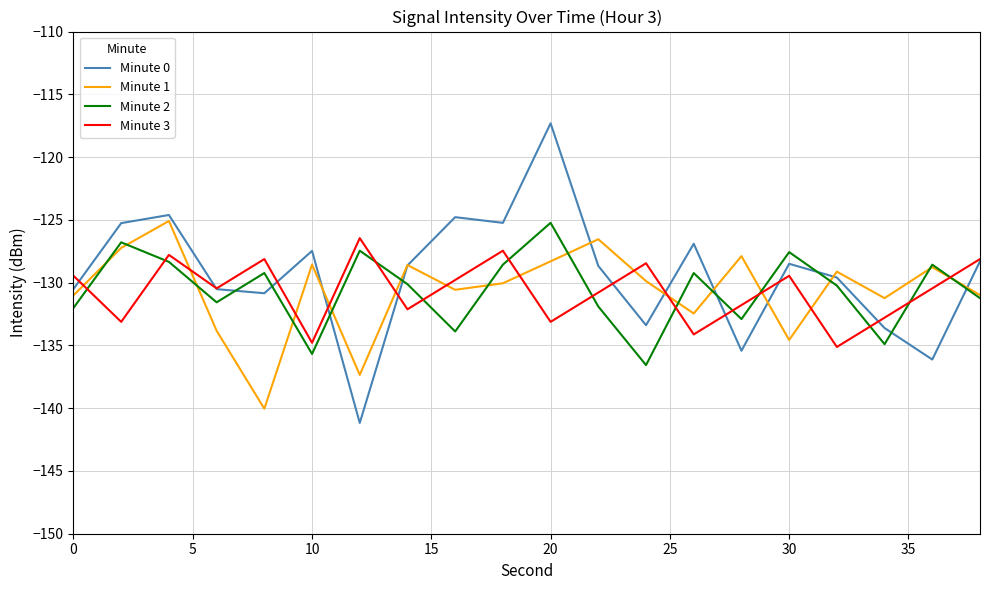

Which series has the largest total across all categories?

Minute 0